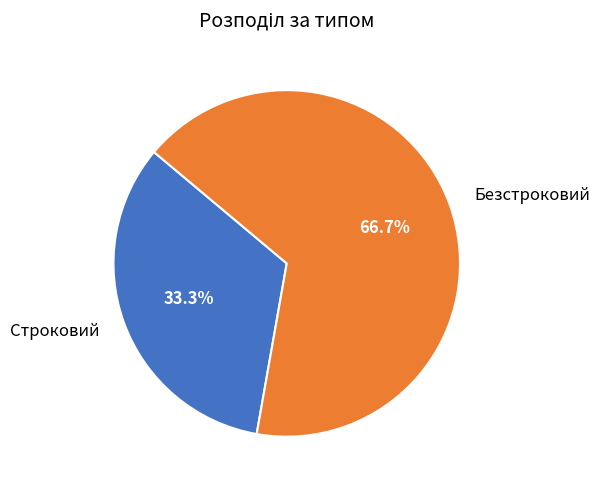

To the nearest percent, what is the difference between the Строковий and Безстроковий slice percentages?

33%